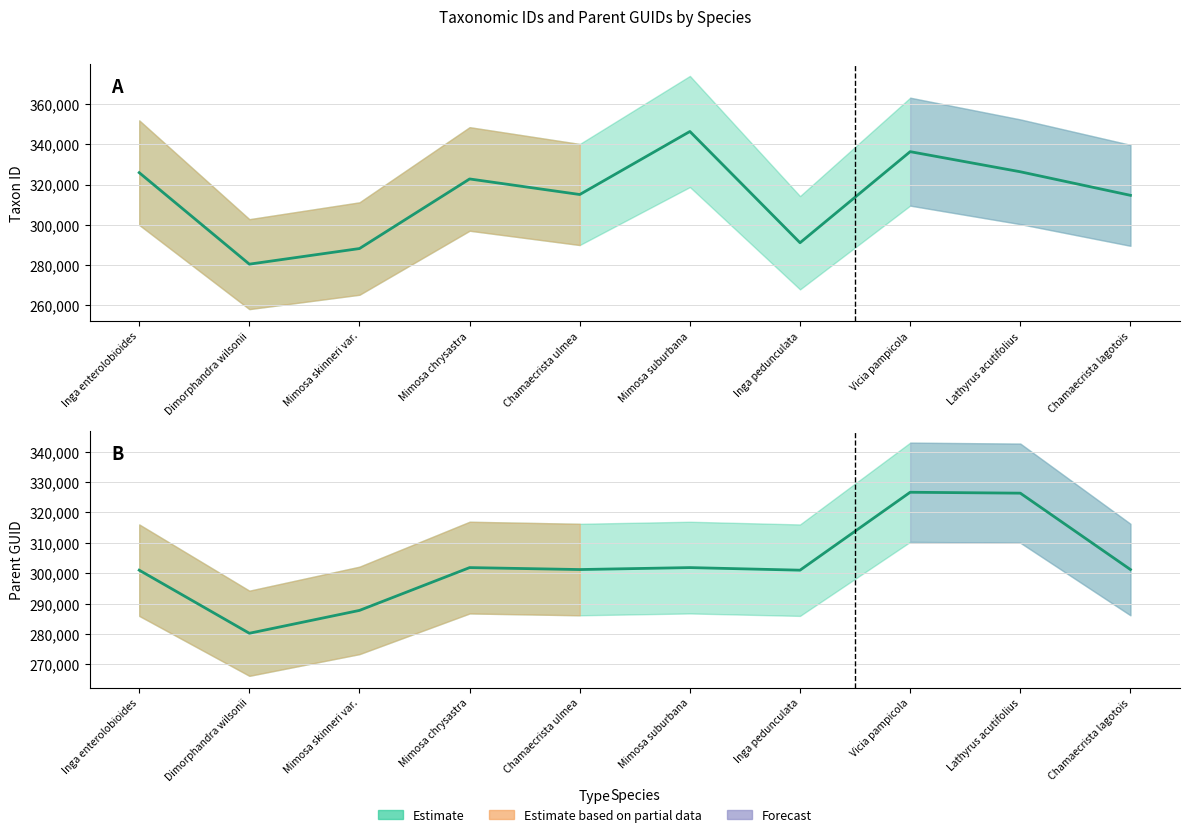

What is the difference between the Taxon ID values at Chamaecrista lagotois and Chamaecrista ulmea?

412